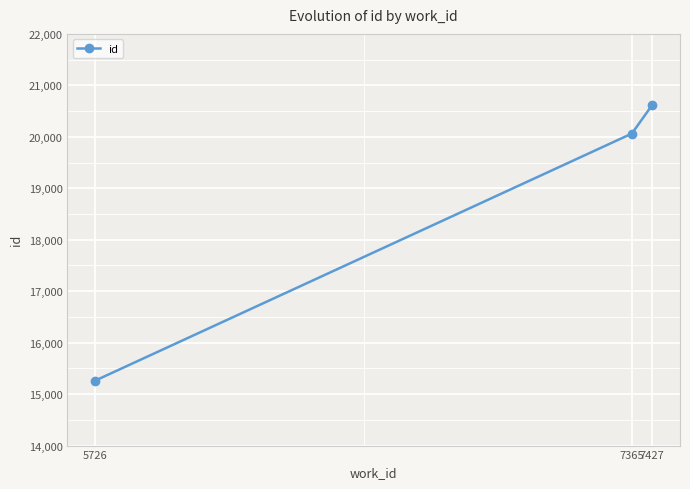

How many data points are less than 20063?

1